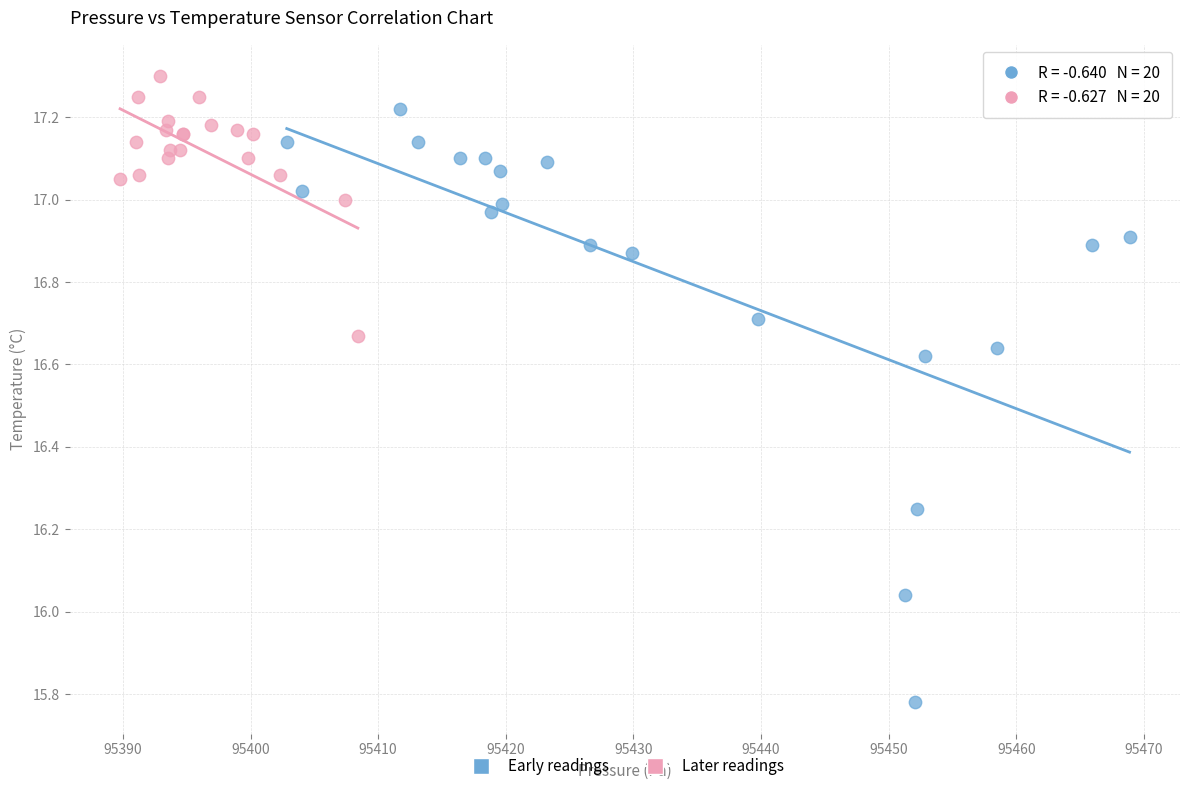

Which series contains the lowest Y value?

Early readings